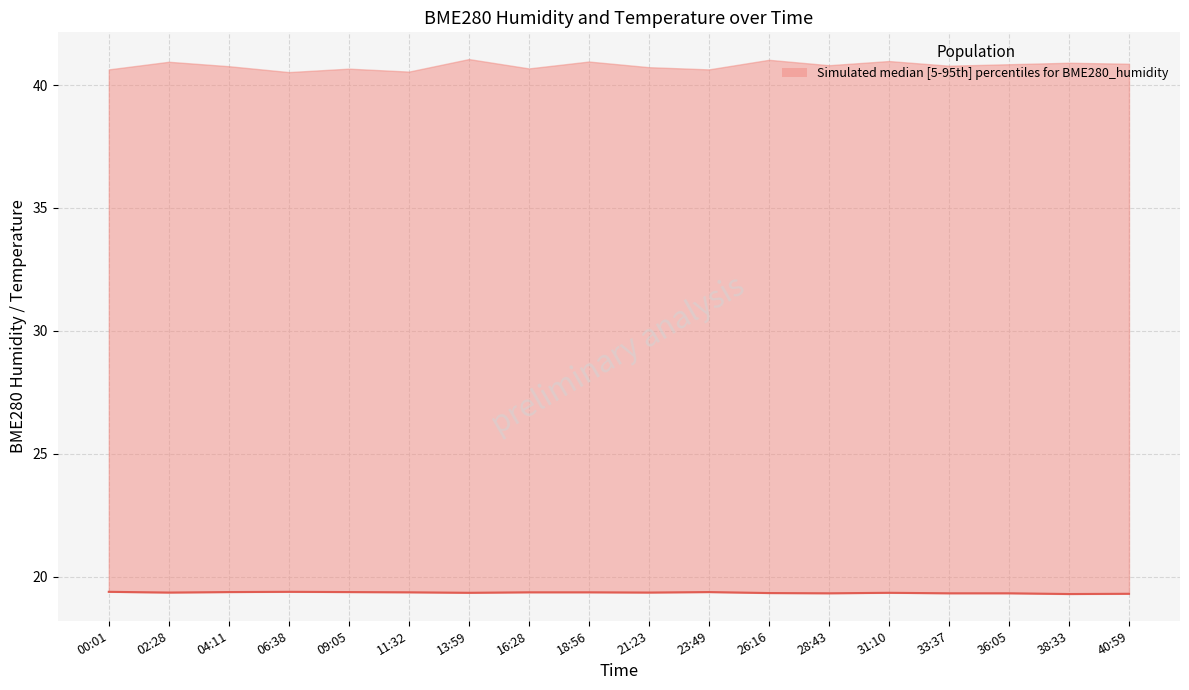

Is it true that the value at 18:56 is 26.3?

False